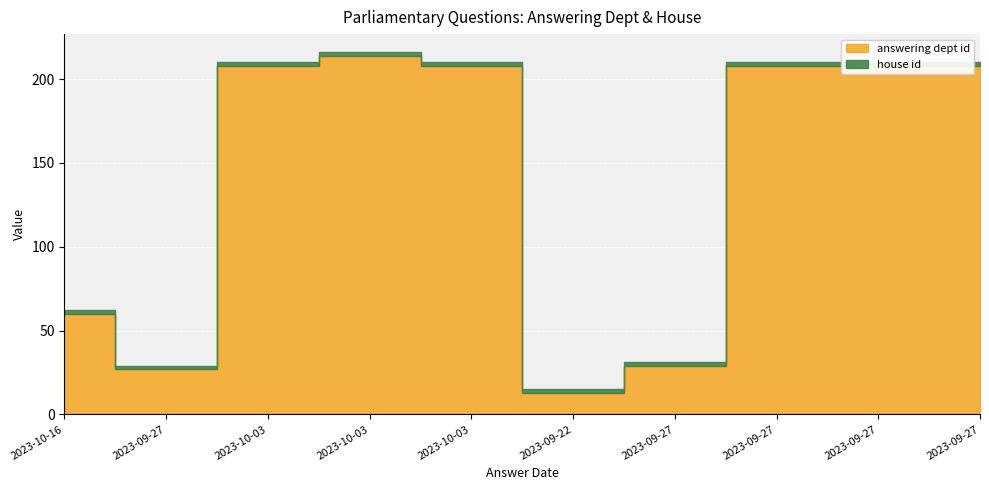

What are all the series names shown in the legend?

answering dept id, house id